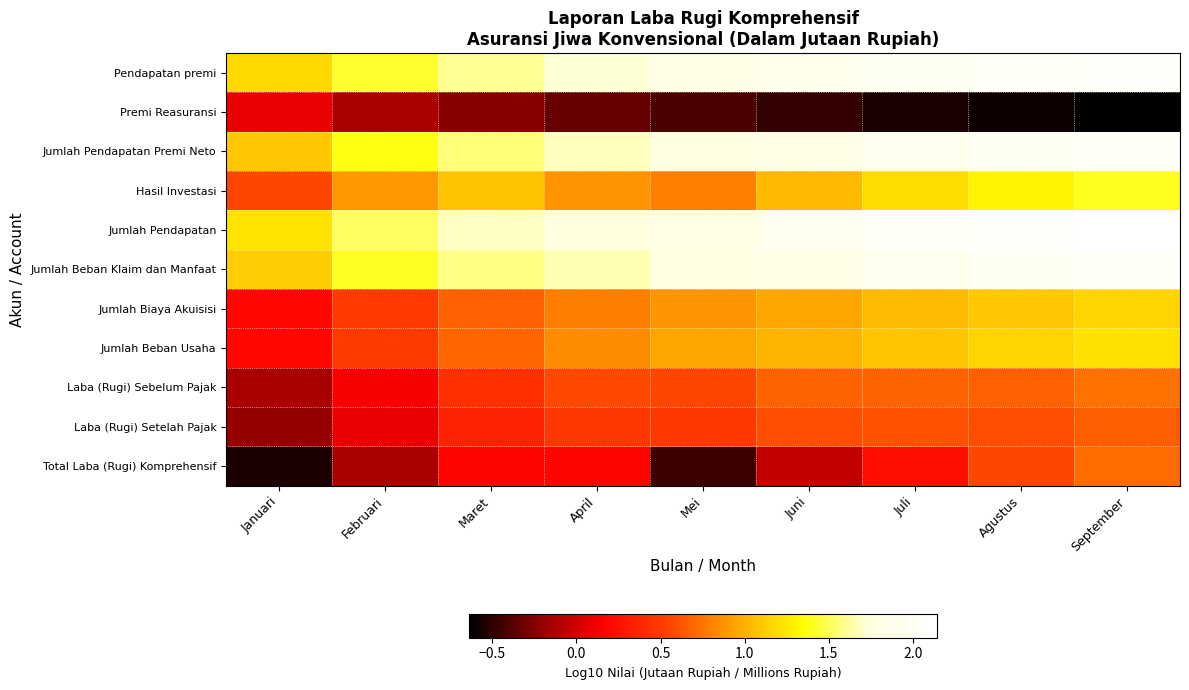

List the series in order of their peak value, highest first.

Jumlah Pendapatan, Pendapatan premi, Jumlah Pendapatan Premi Neto, Jumlah Beban Klaim dan Manfaat, Hasil Investasi, Jumlah Beban Usaha, Jumlah Biaya Akuisisi, Laba (Rugi) Sebelum Pajak, Total Laba (Rugi) Komprehensif, Laba (Rugi) Setelah Pajak, Premi Reasuransi